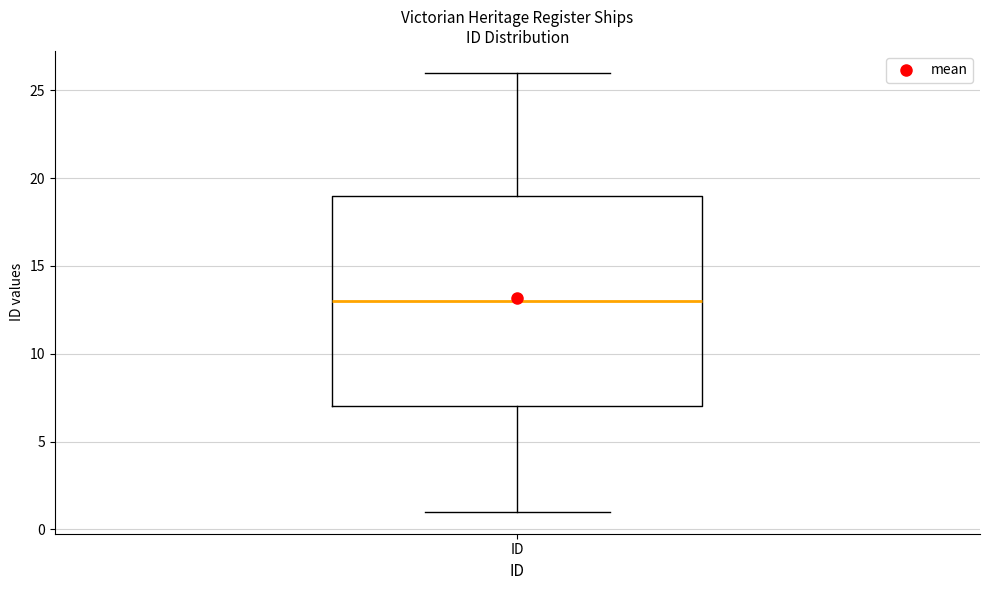

Transcribe this box plot: give where the median line is, the range the box spans, and where the two whiskers end, as read against the y-axis. The values are not printed on the chart, so give them approximately, as read against the axis.

median 13, box 7 to 19, whiskers 1 to 26